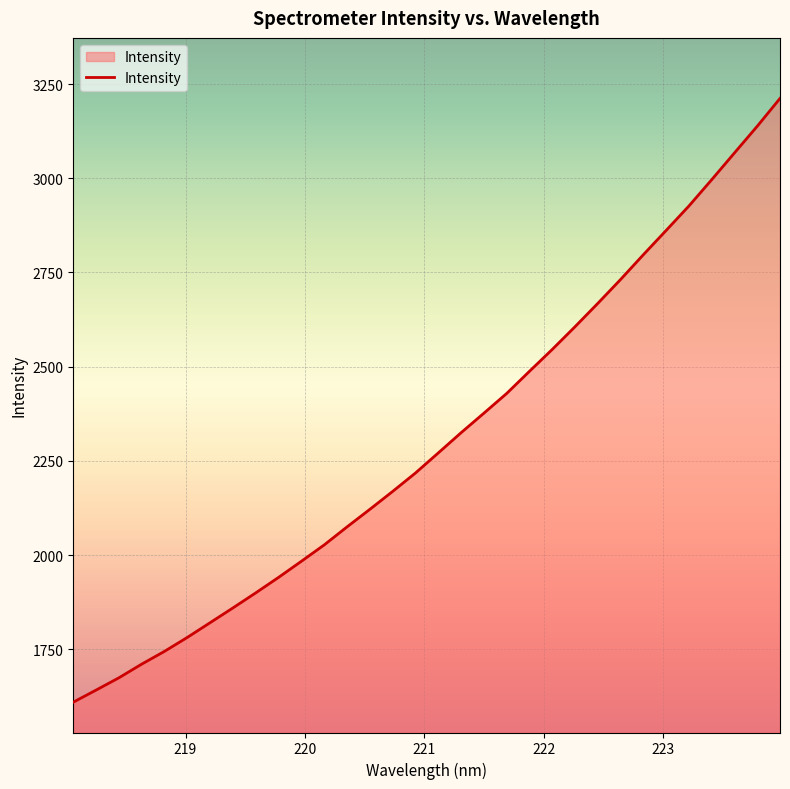

What is the maximum value shown in the chart?

3211.8